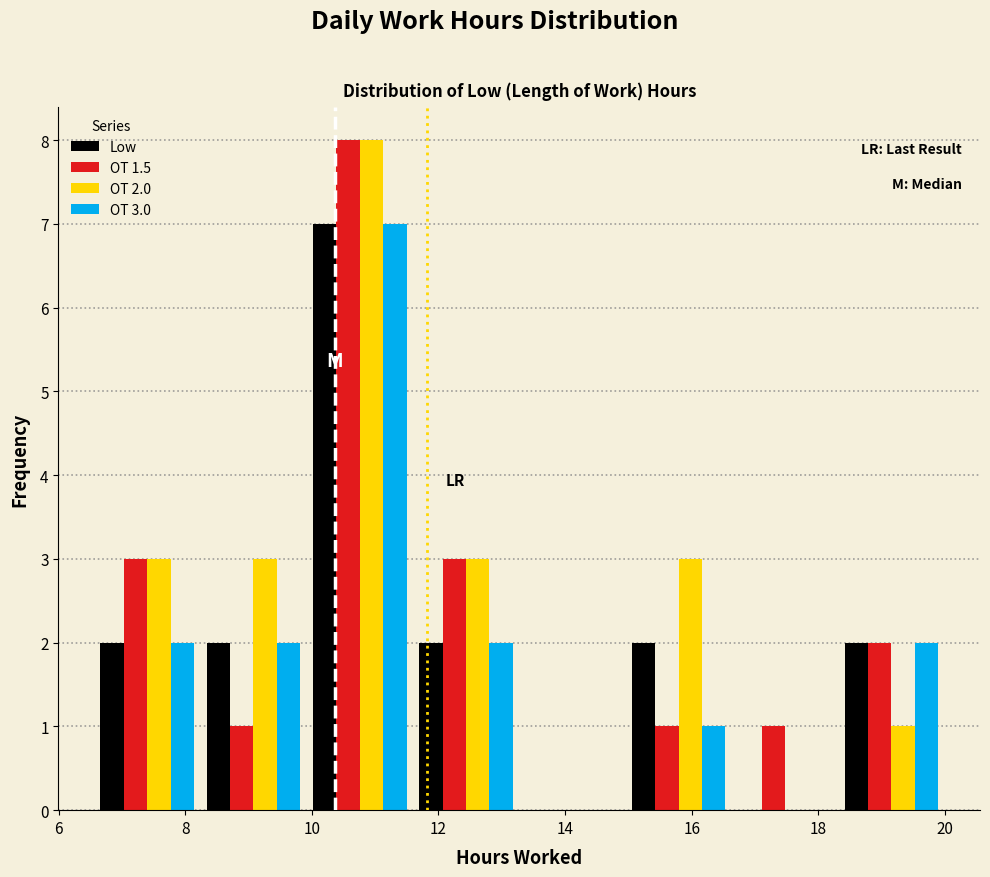

In the OT 2.0 series, which range on the x-axis has the tallest bar?

10.0 to 11.6